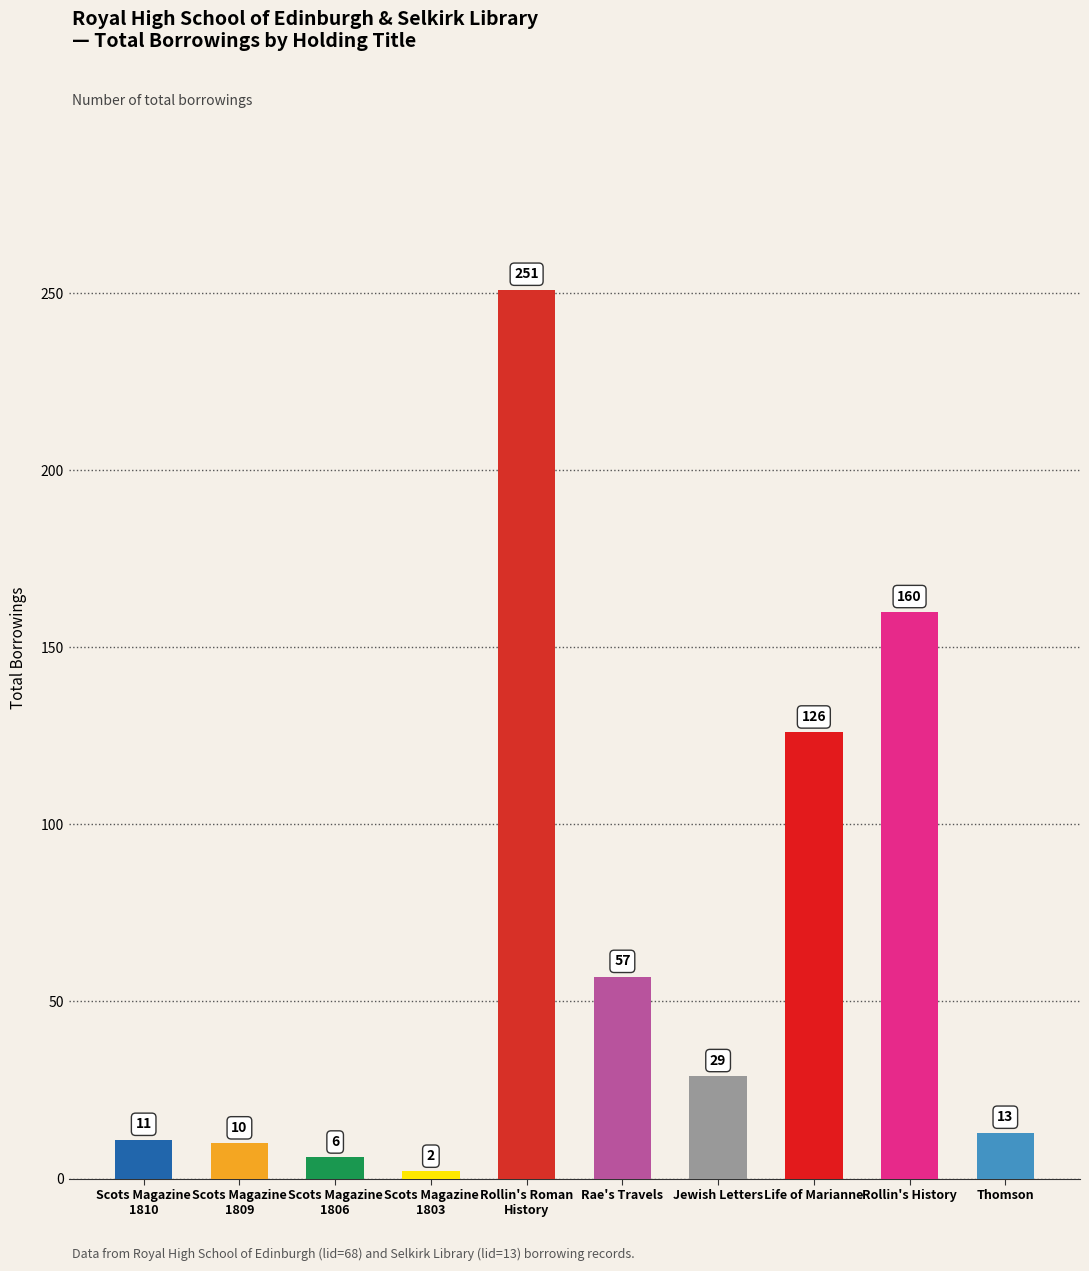

What is the difference between the values at Jewish Letters and Rollin's History?

131